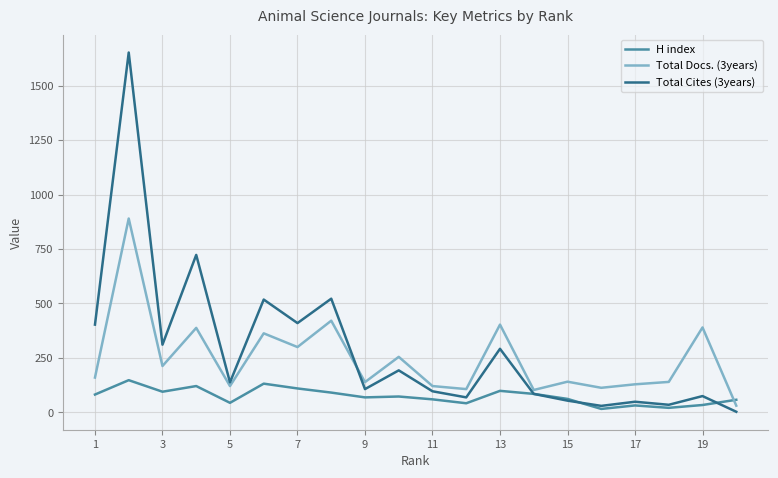

List the series in order of their peak value, highest first.

Total Cites (3years), Total Docs. (3years), H index